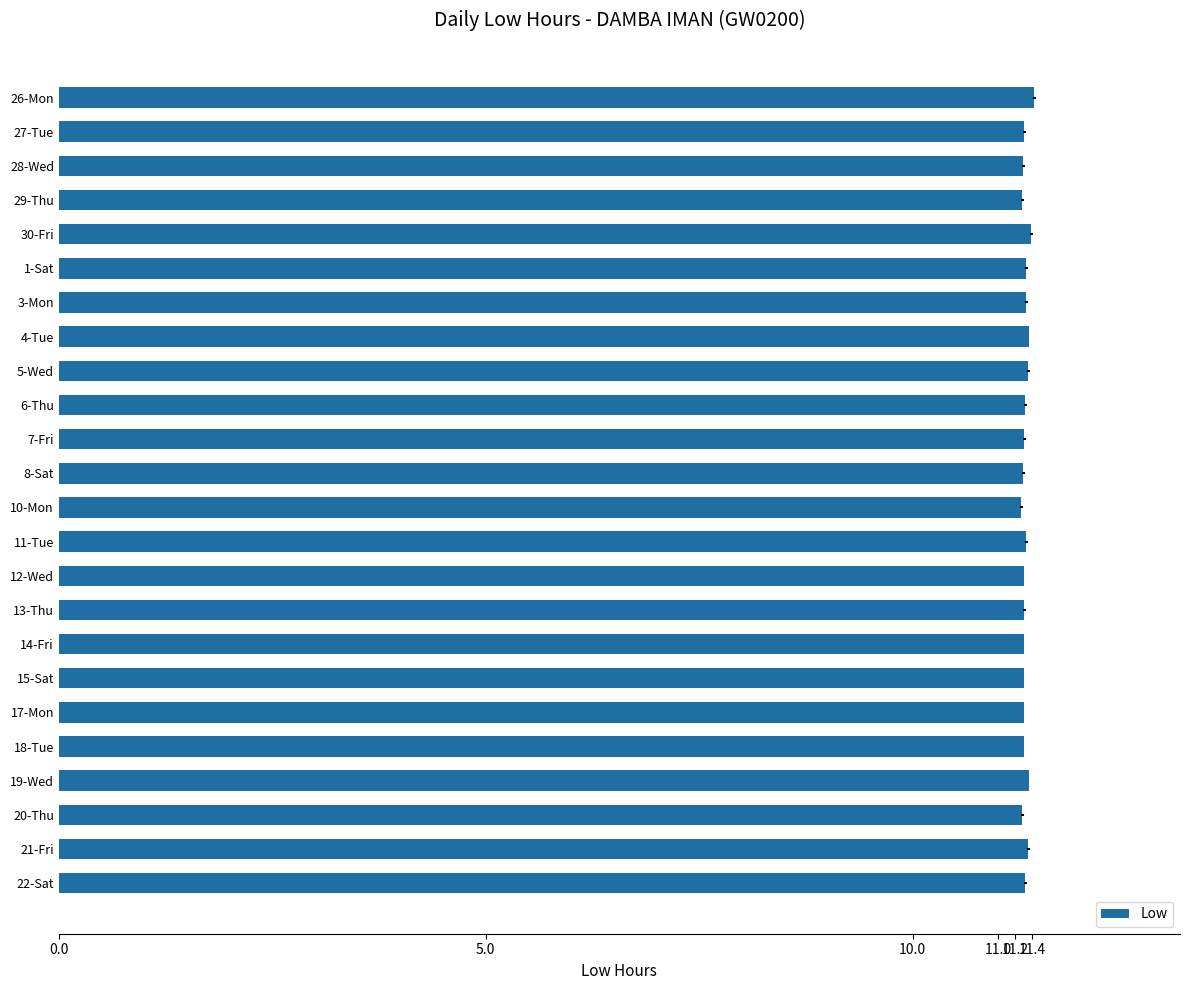

What is the ratio of the value at 26-Mon to the value at 10-Mon?

1.0